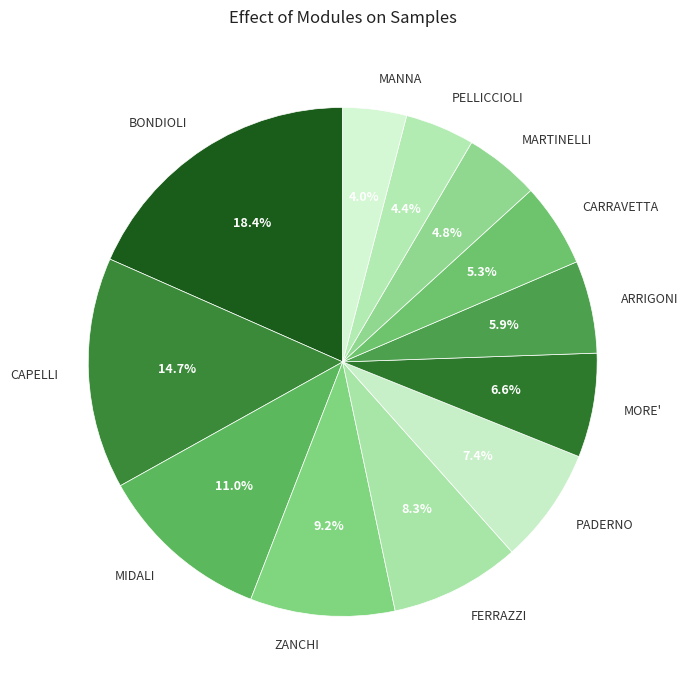

Which has a higher value, BONDIOLI or PADERNO?

BONDIOLI